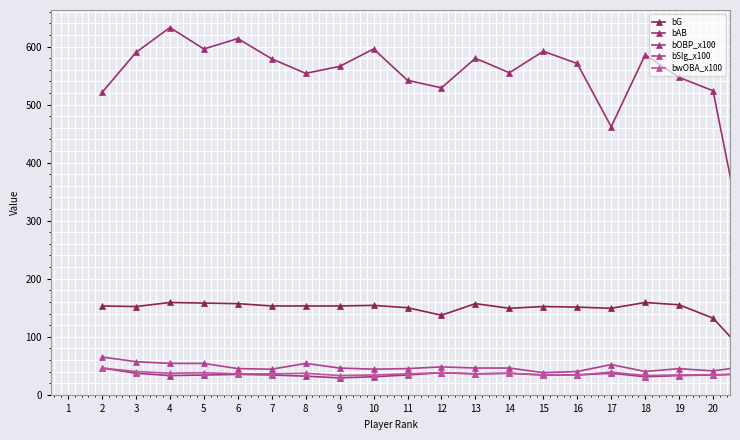

At how many categories does at least one series exceed 58?

20